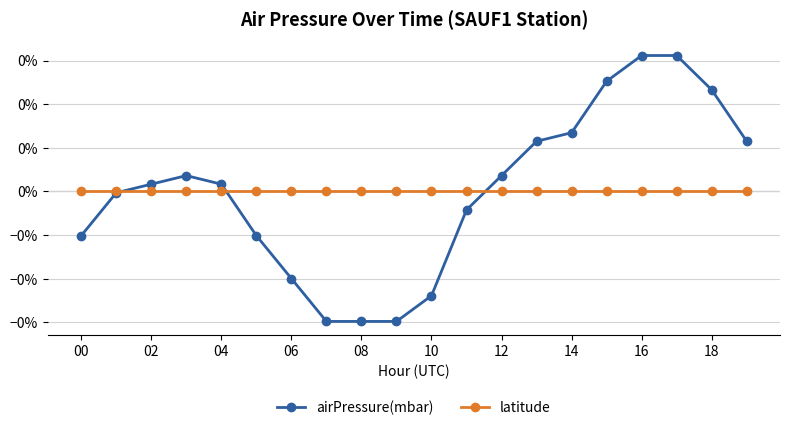

At how many categories does at least one series exceed 0?

11